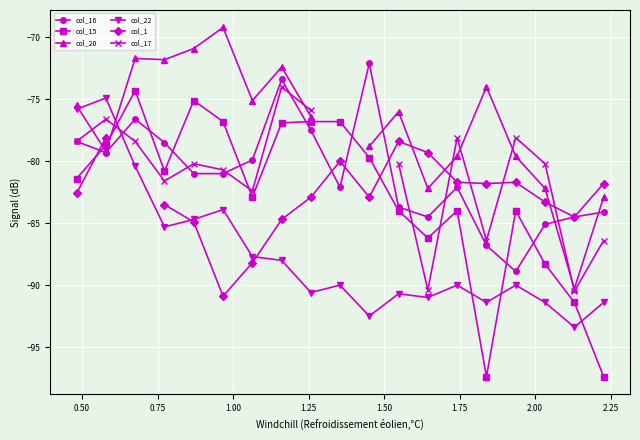

Rank the series by their maximum value, from highest to lowest.

col_20, col_16, col_17, col_15, col_22, col_1